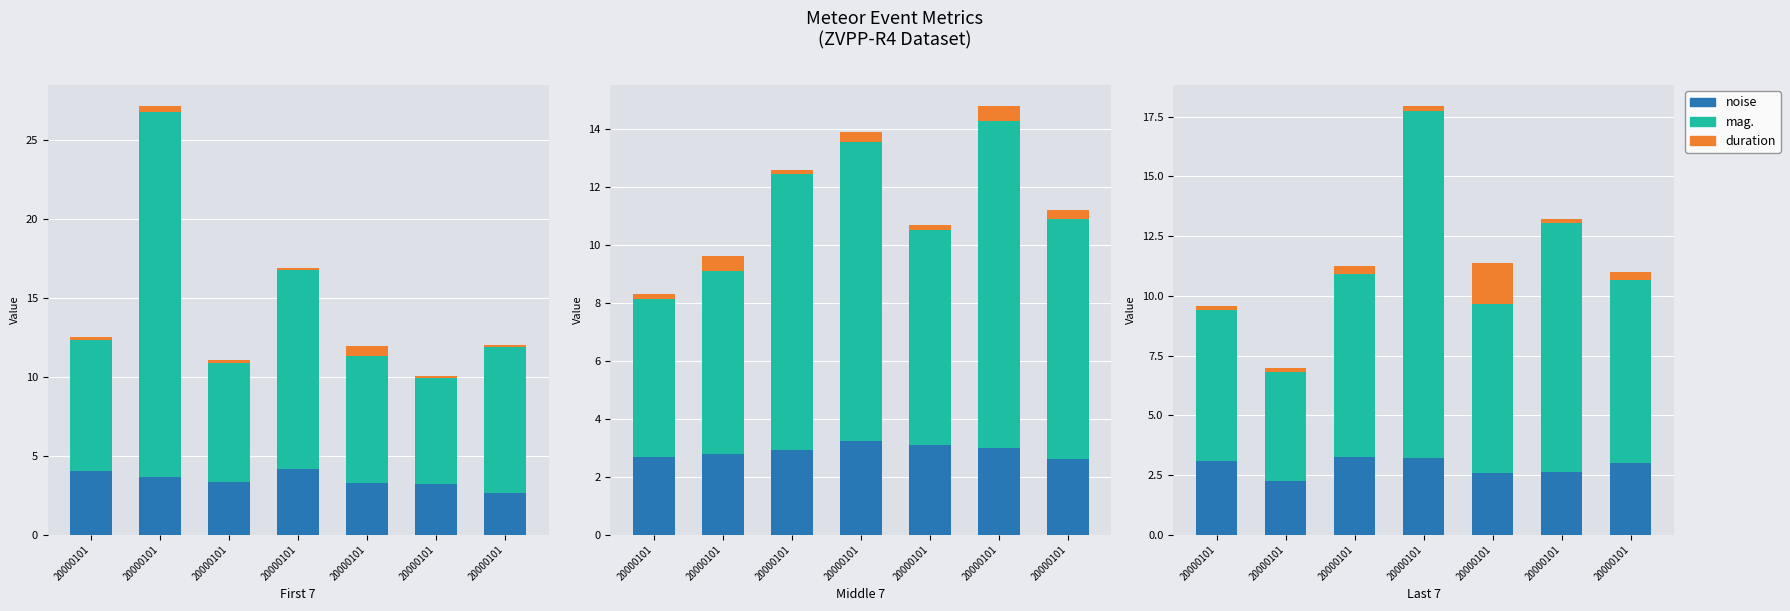

Between 20000101 and 20000101, which series saw the biggest shift?

mag.